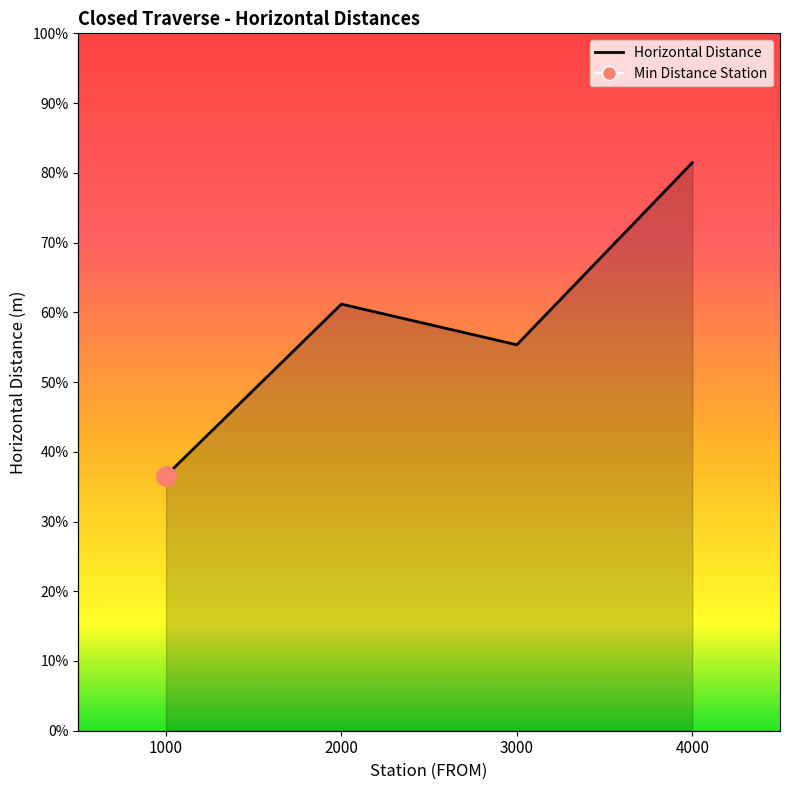

Reading right to left, what are all the values shown in this chart?

162.9	110.7	122.3	73.1